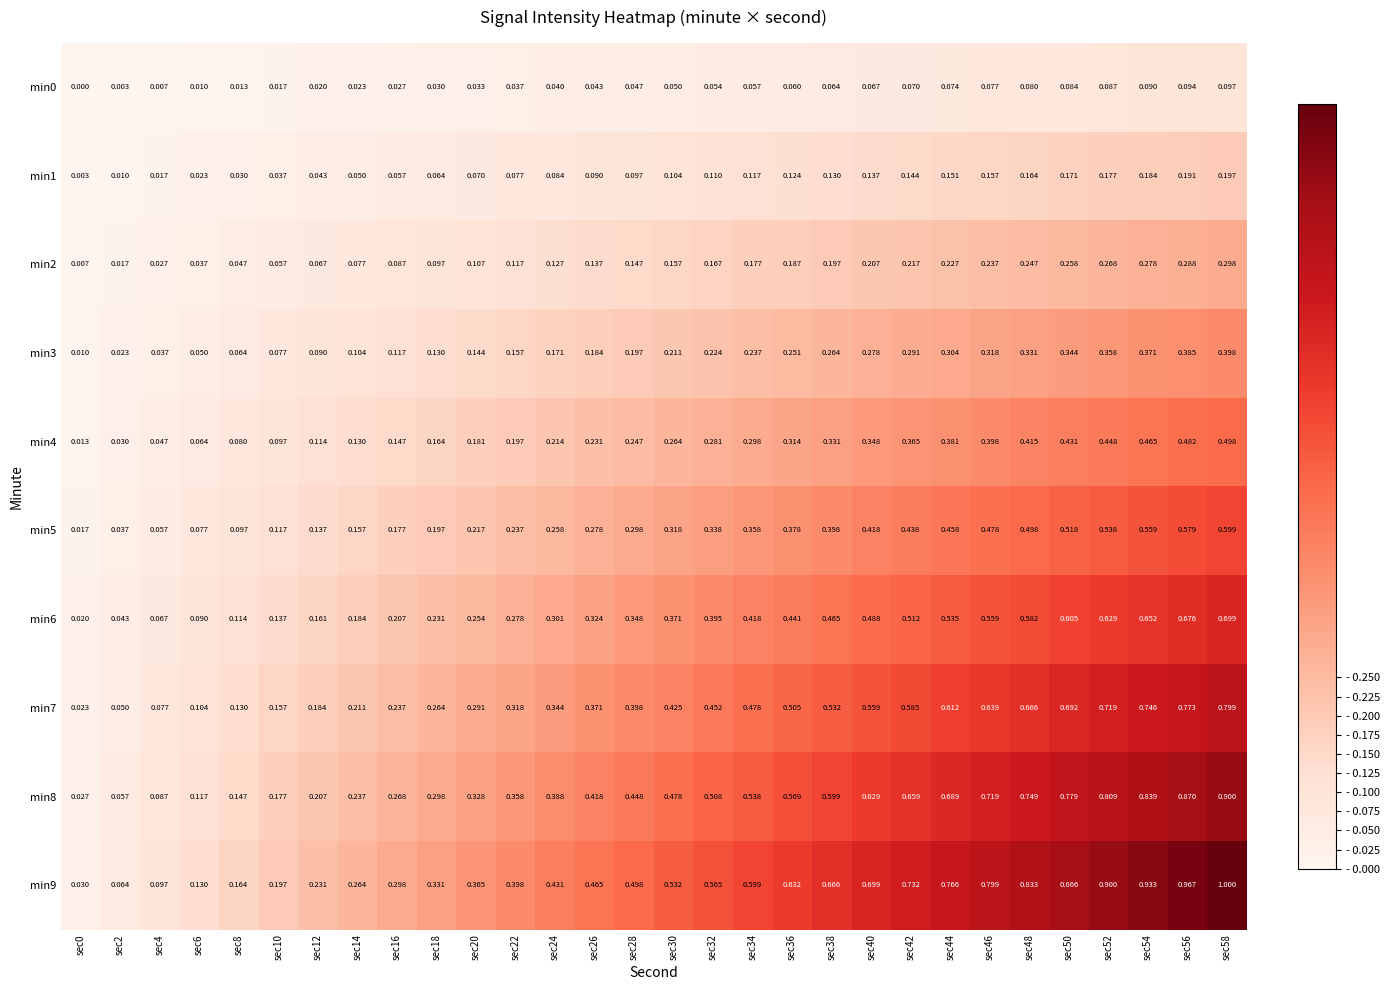

Is the value of min1 at sec54 greater than the value of min3 at sec44?

No